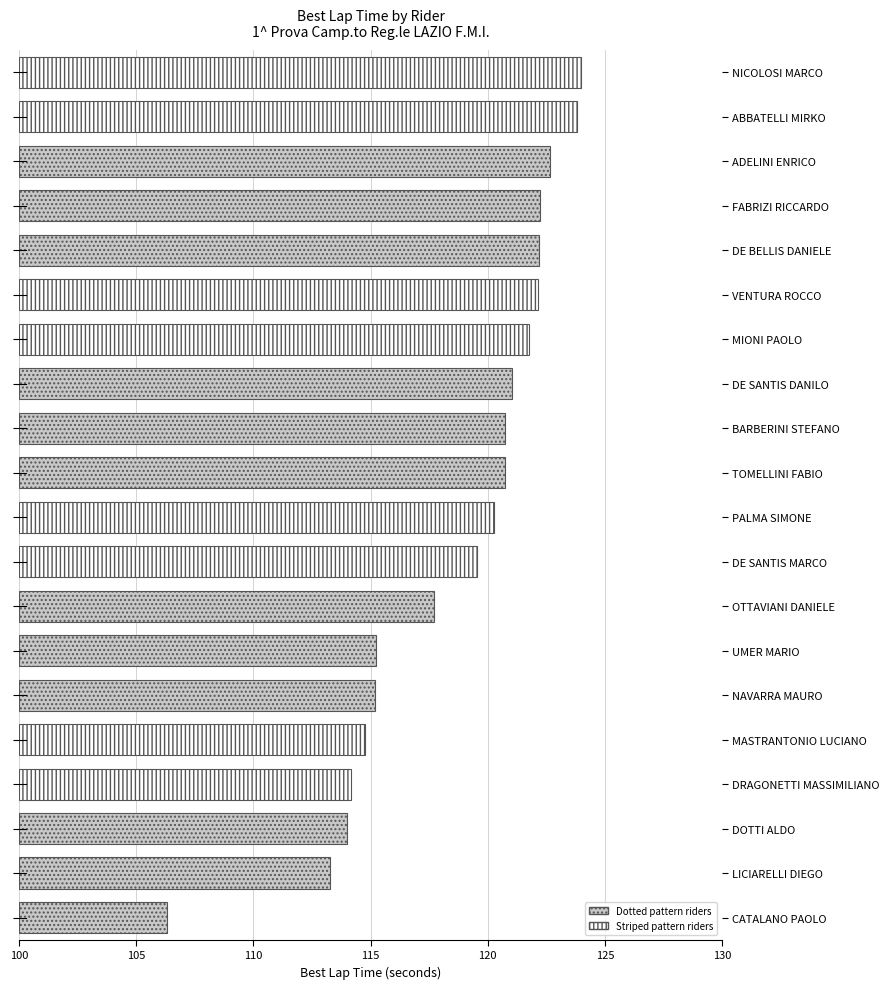

Approximately how many times larger is the value at LICIARELLI DIEGO compared to MIONI PAOLO?

0.9